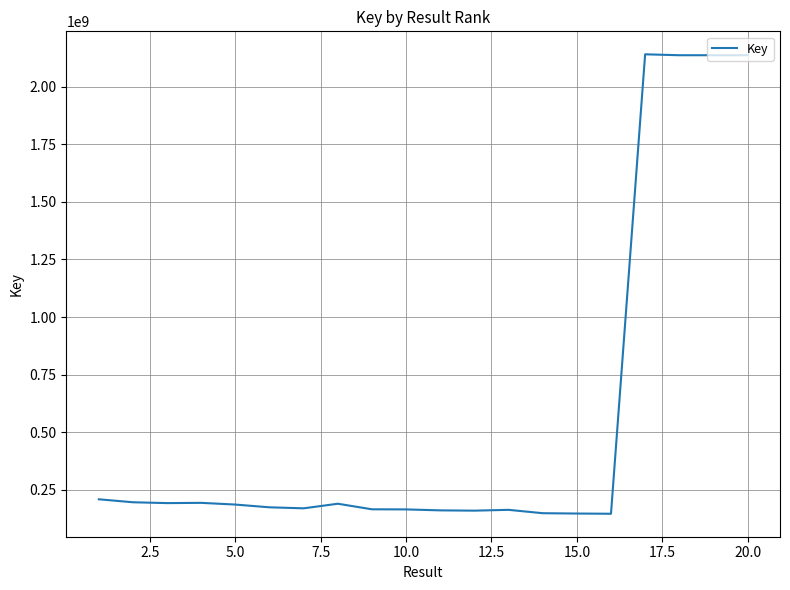

What is the smallest value displayed?

145018334